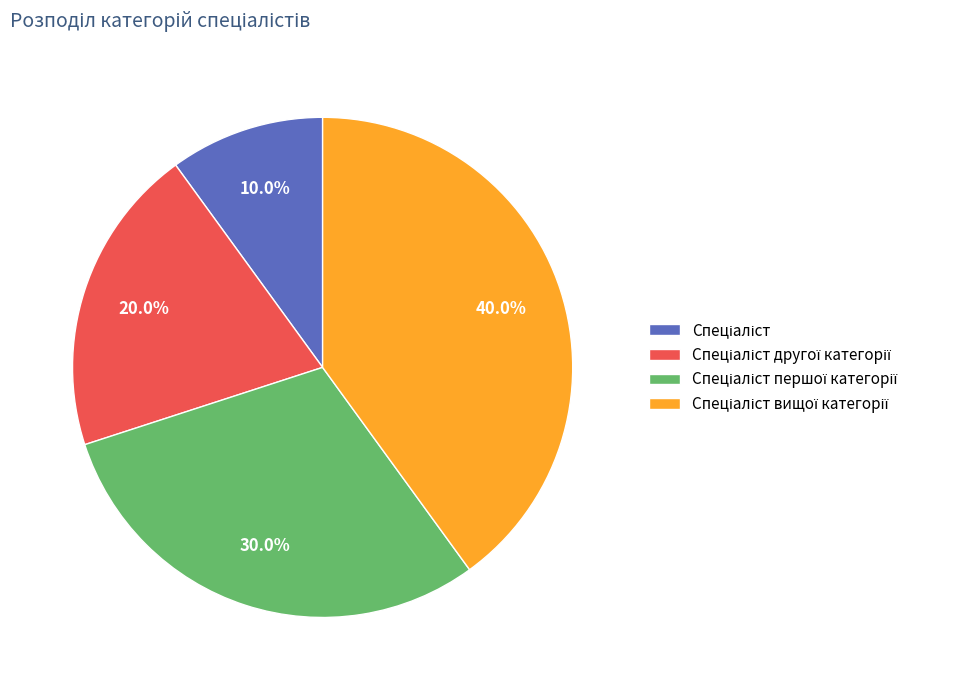

Is there a majority slice in this chart?

No